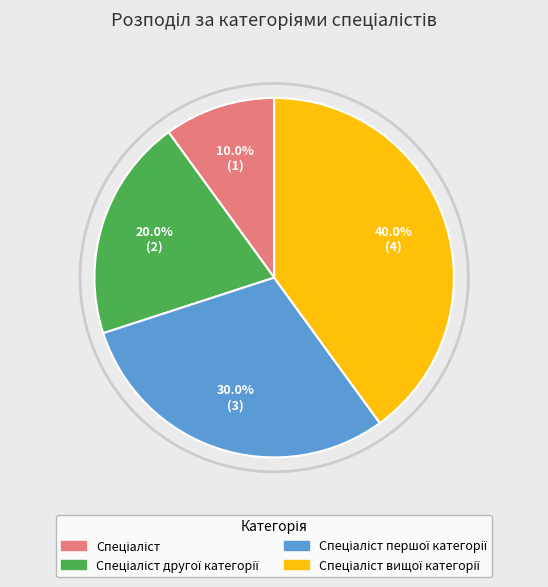

Is there any slice that represents more than half of the pie?

No